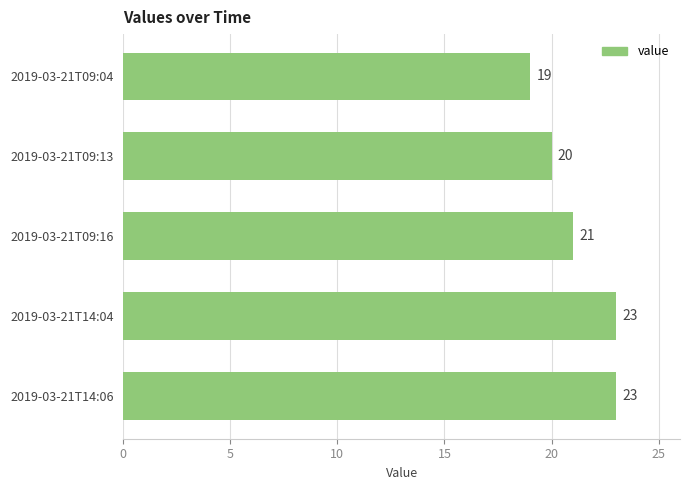

Count the values in the range 20 to 23.

4